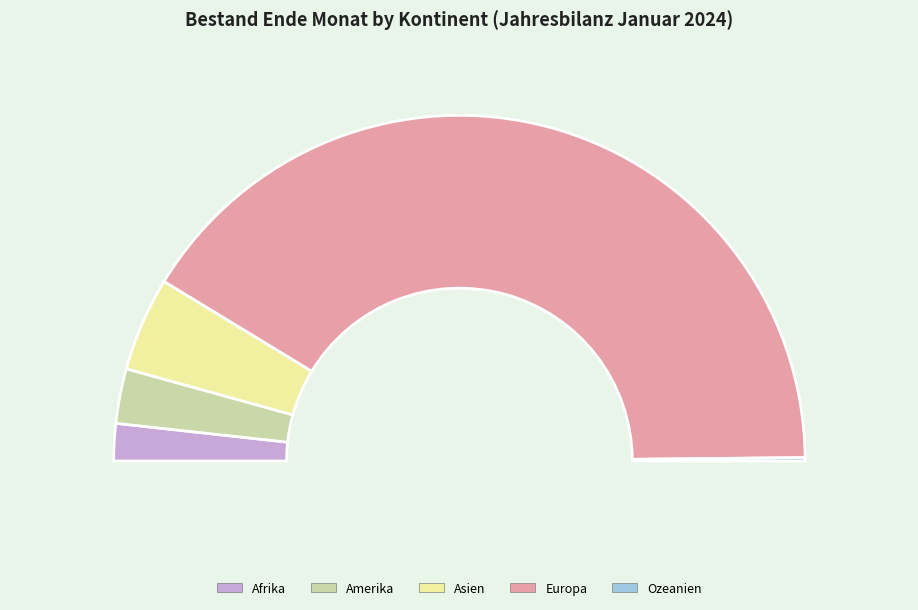

How many segments does this pie chart have?

5